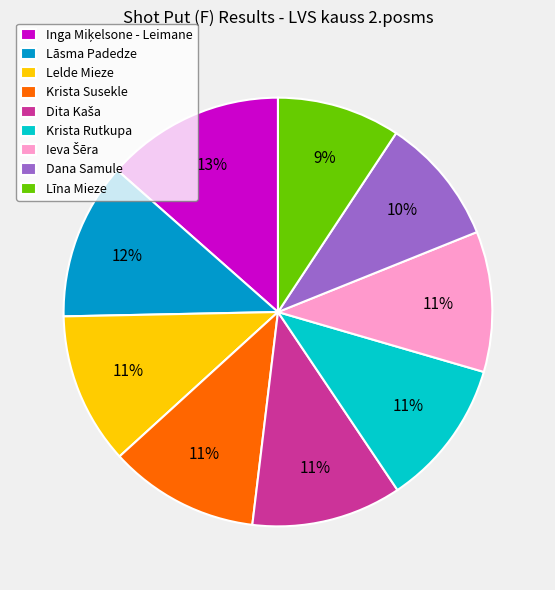

Is there a majority slice in this chart?

No